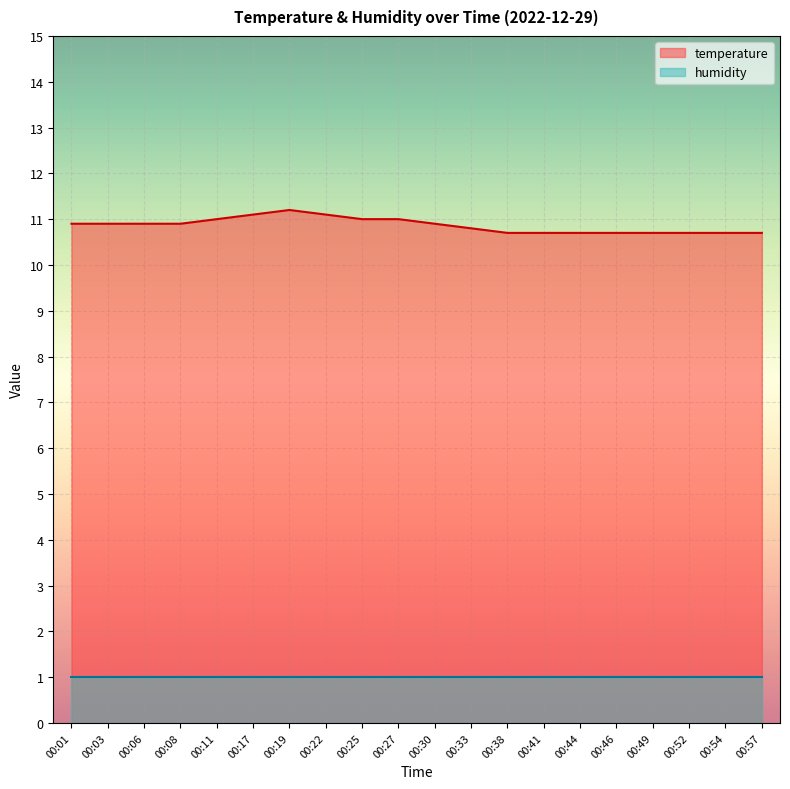

Rank the categories by value from lowest to highest.

00:38, 00:41, 00:44, 00:46, 00:49, 00:52, 00:54, 00:57, 00:33, 00:01, 00:03, 00:06, 00:08, 00:30, 00:11, 00:25, 00:27, 00:17, 00:22, 00:19